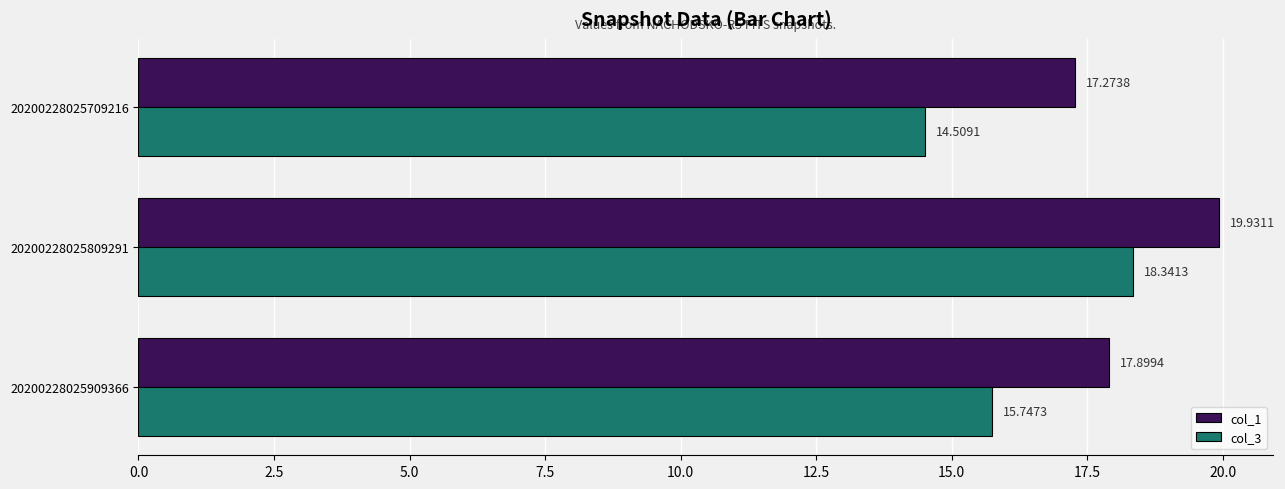

Rank the series by their maximum value, from lowest to highest.

col_3, col_1